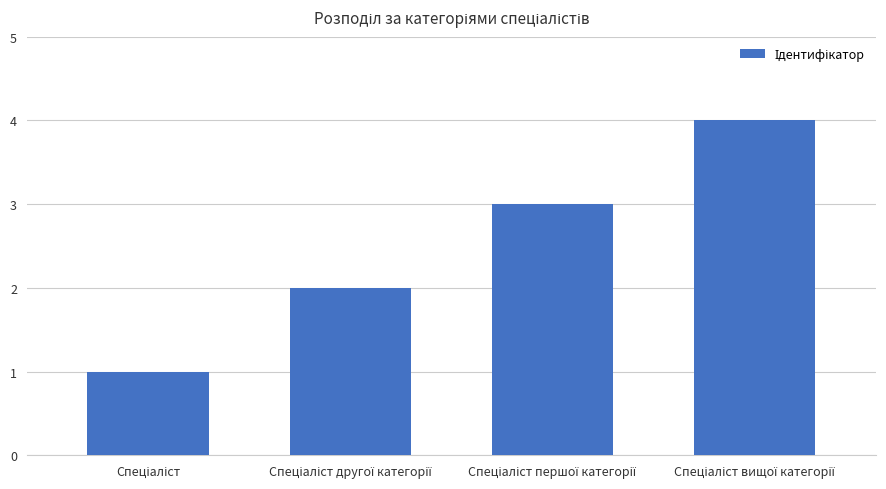

What is the greatest value displayed?

4